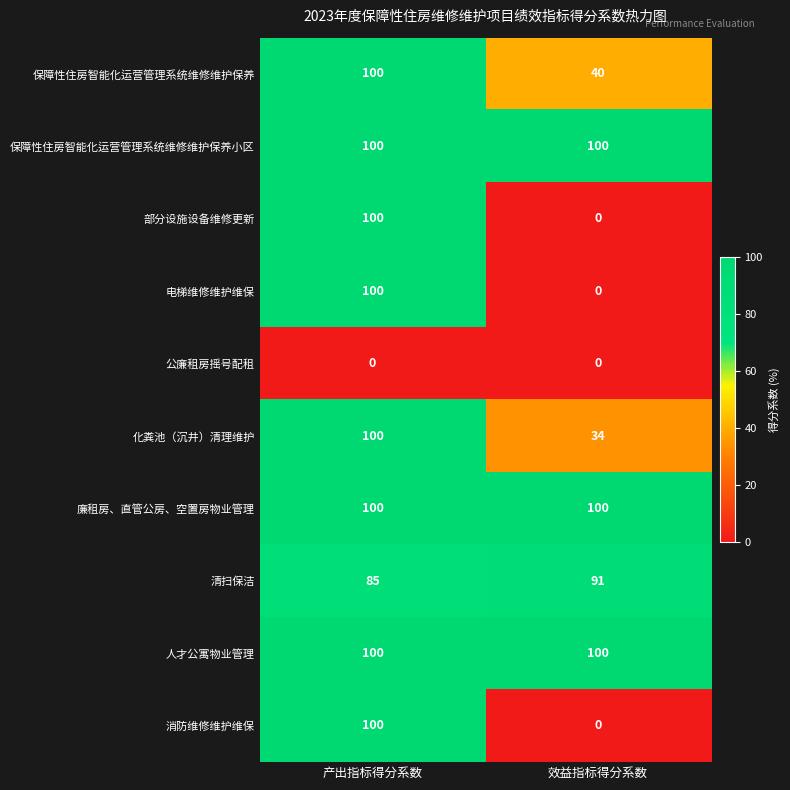

What is the difference between the highest and lowest values at 产出指标得分系数?

100